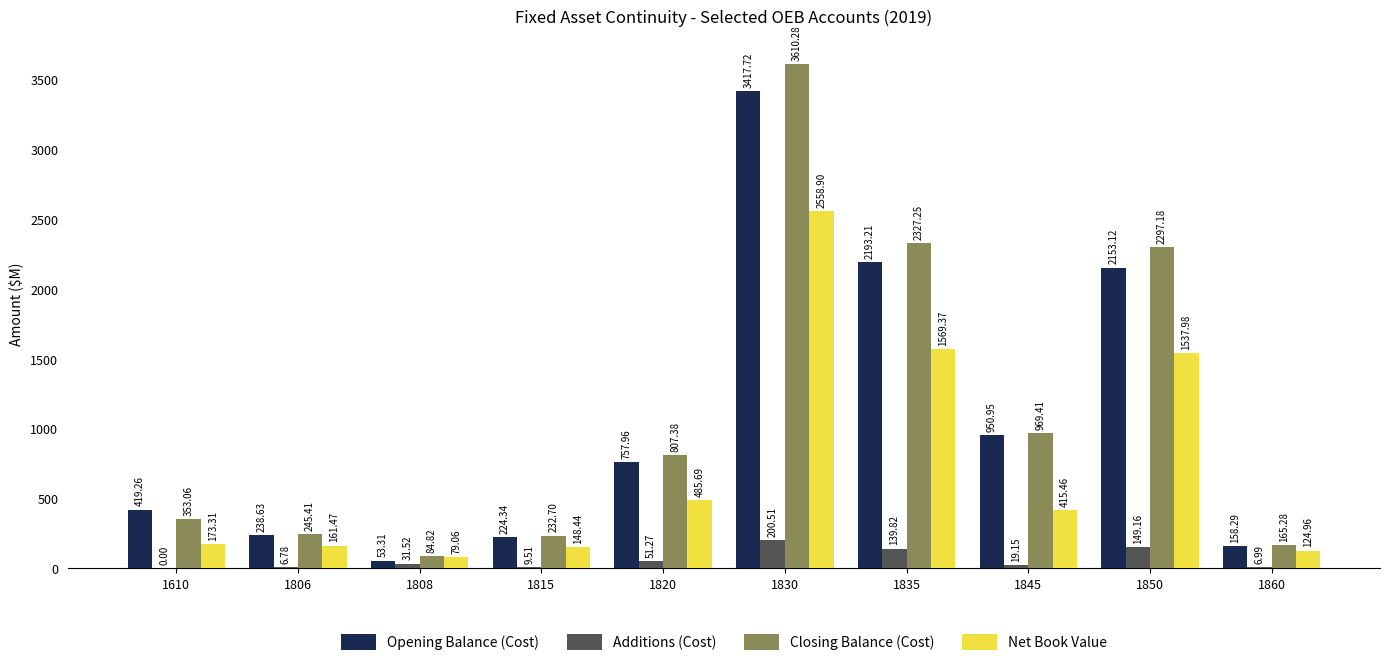

What is the total value across all series at 1806?

652.3